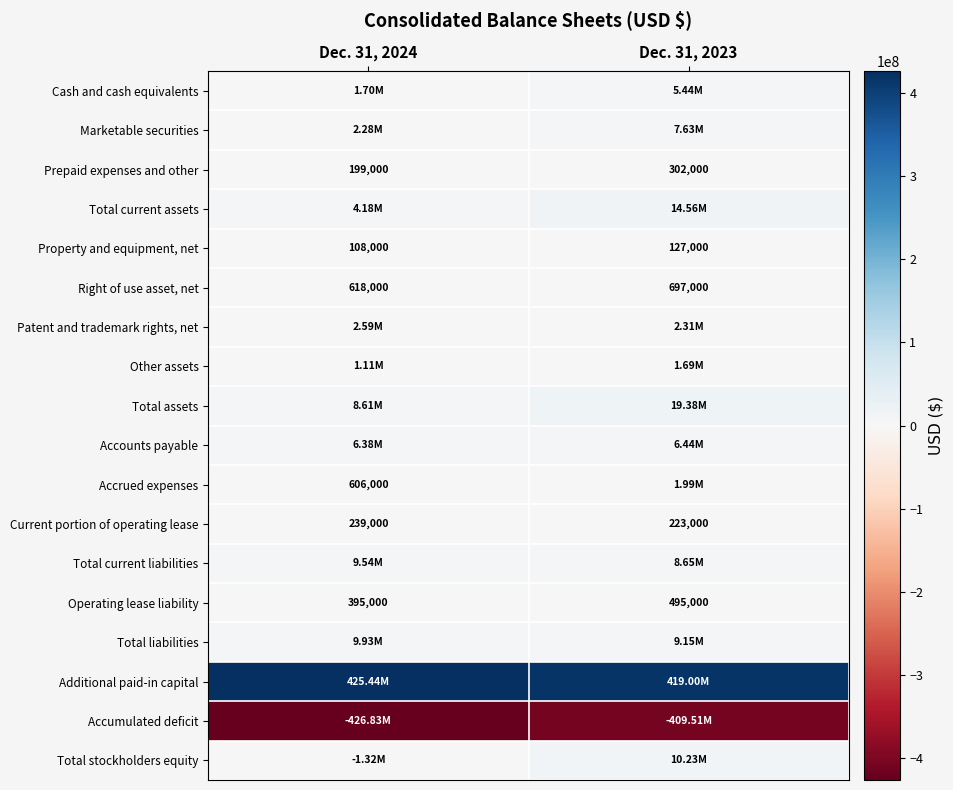

What is the maximum value shown in the chart?

425440000